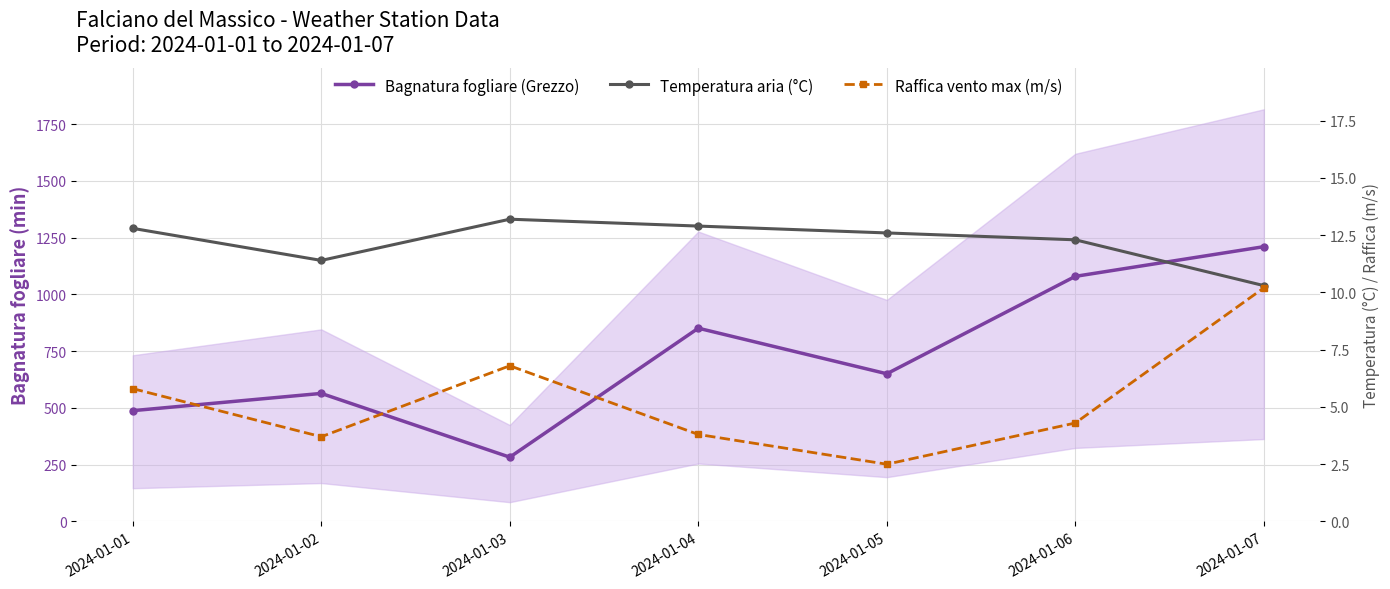

How many series are shown in this chart?

3